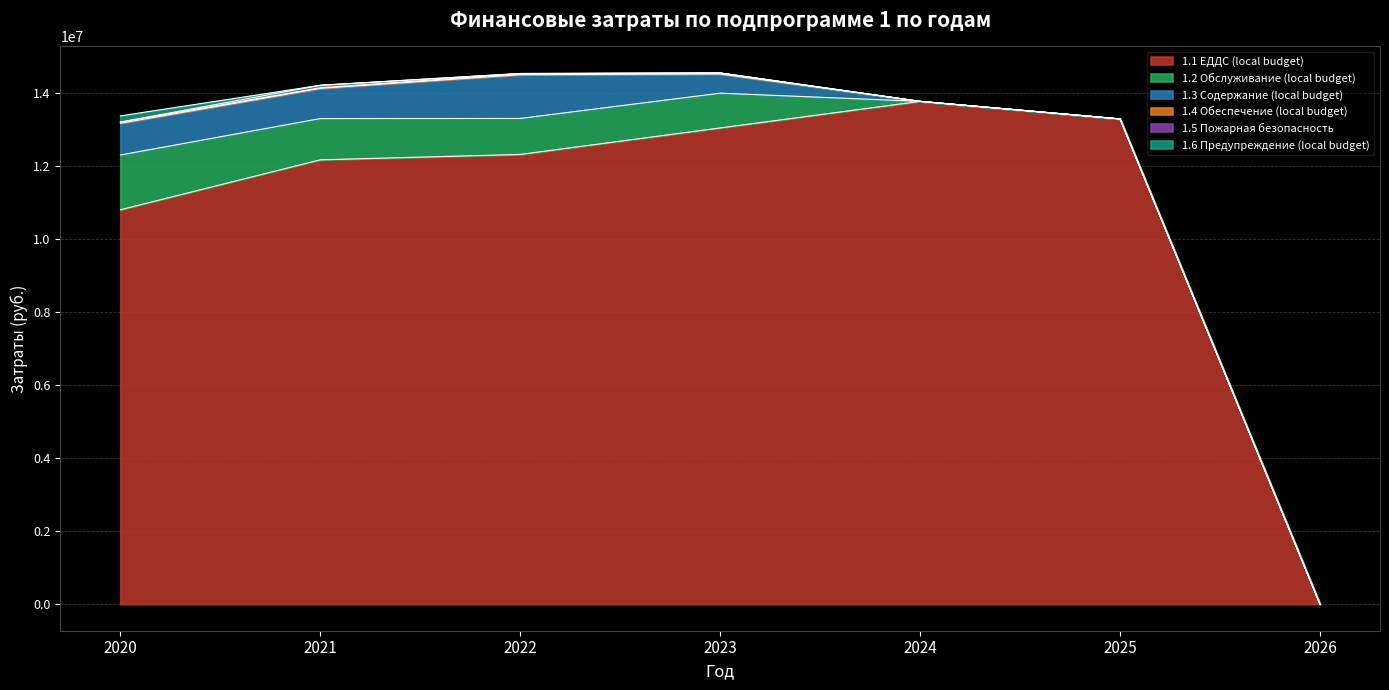

At which category does 1.4 Обеспечение (local budget) reach its first local valley?

2021